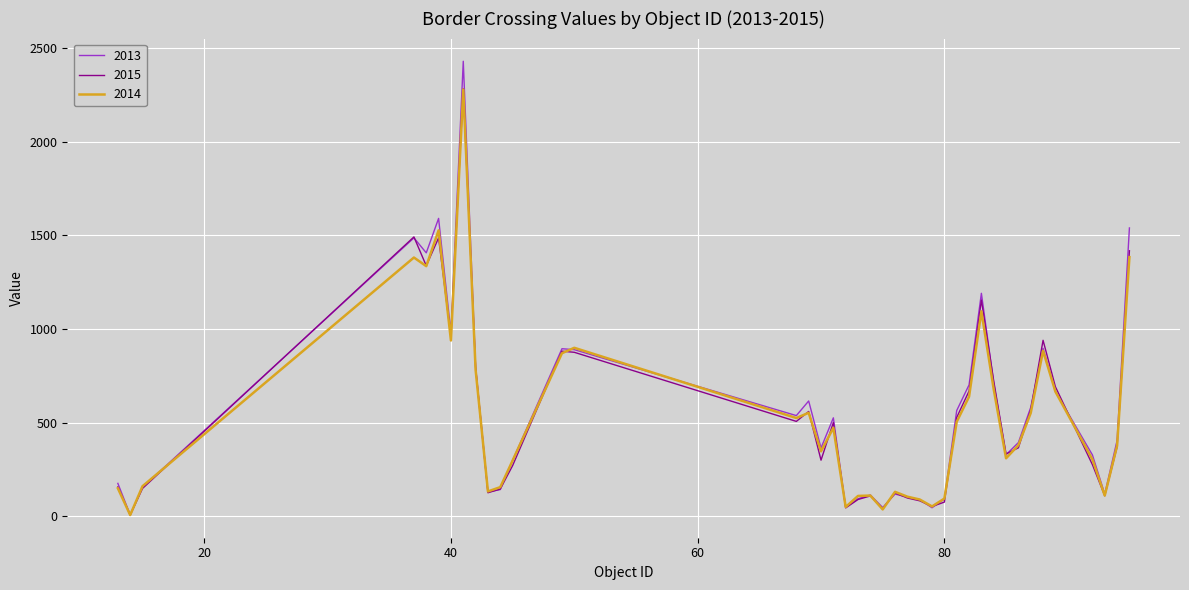

What is the greatest value displayed?

2430